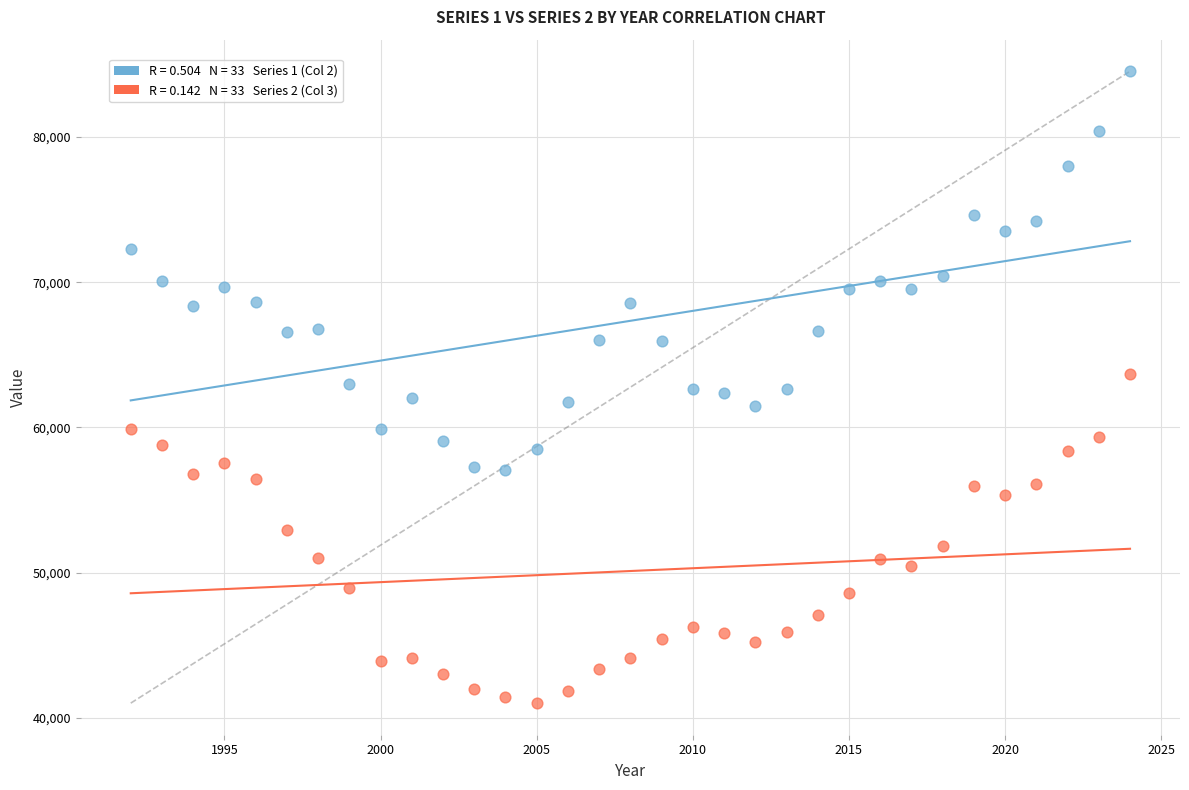

Across all data points, what is the range of X values (max minus min)?

32